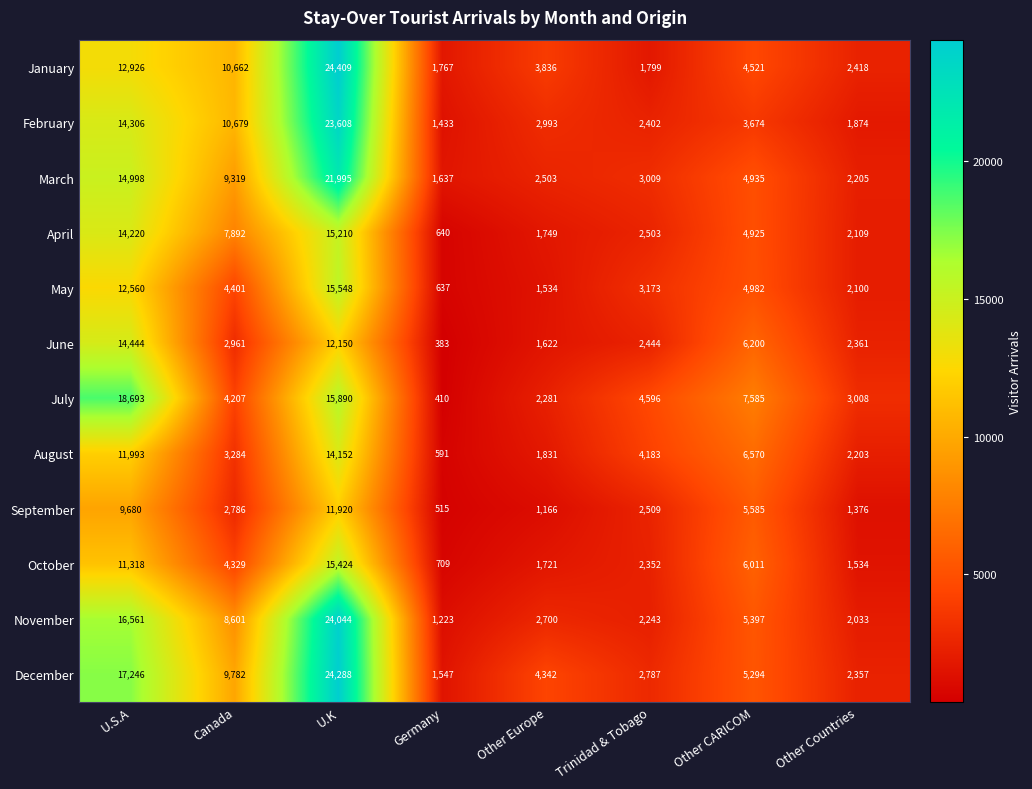

Rank the series by their maximum value, from lowest to highest.

September, August, June, April, October, May, July, March, February, November, December, January